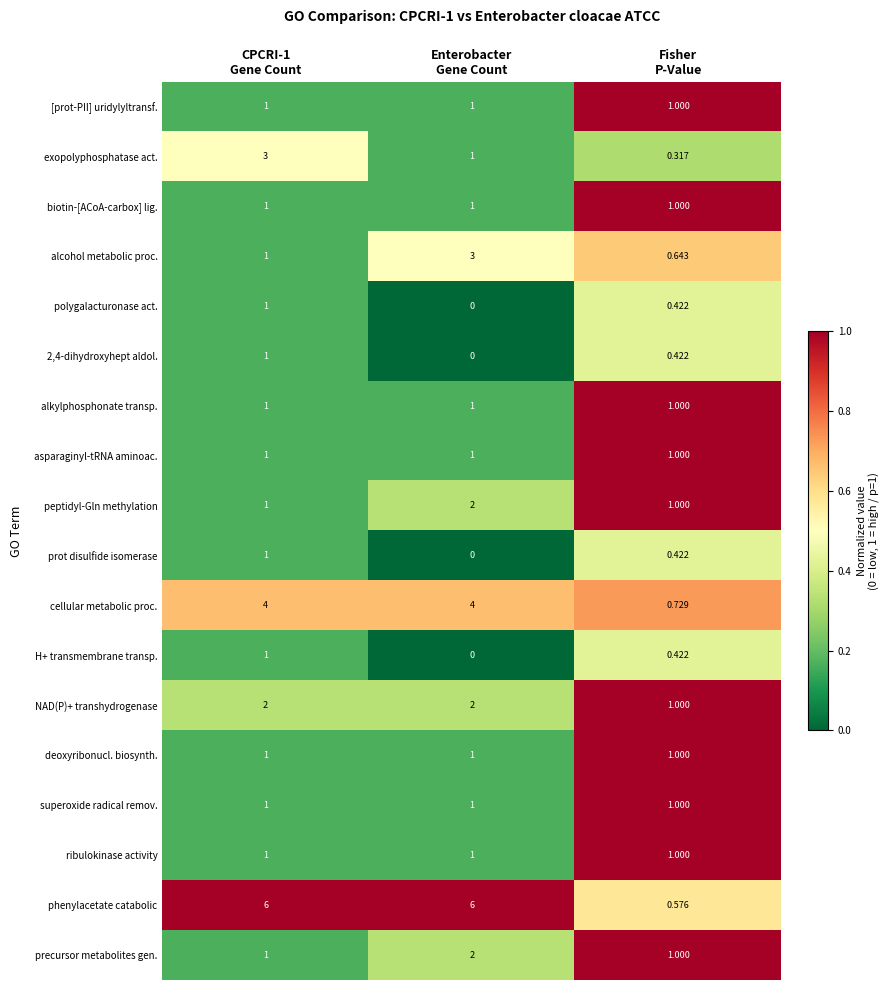

Which series has the largest range (max minus min)?

phenylacetate catabolic